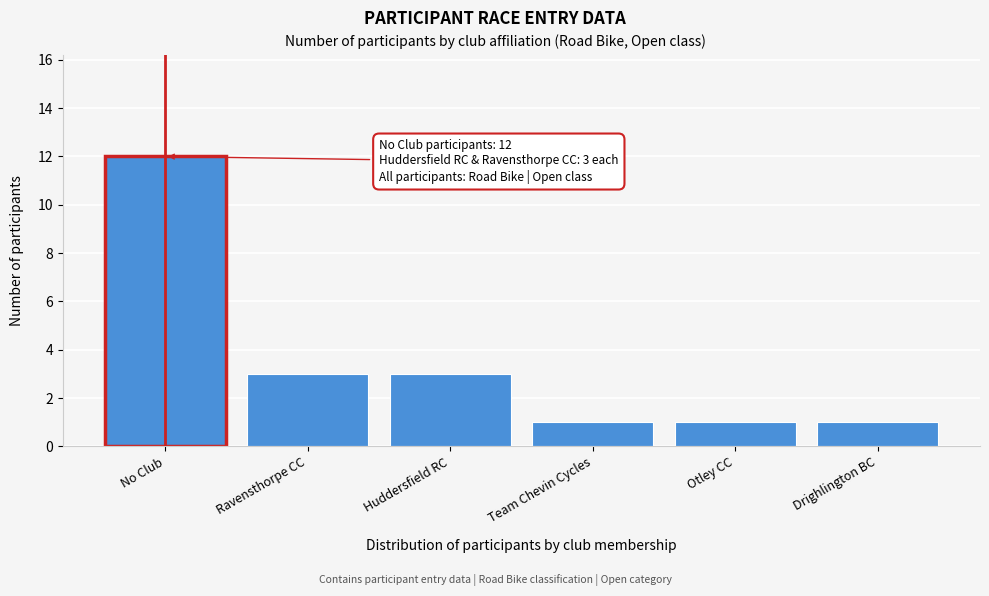

Reading left to right, what are all the values shown in this chart?

12	3	3	1	1	1